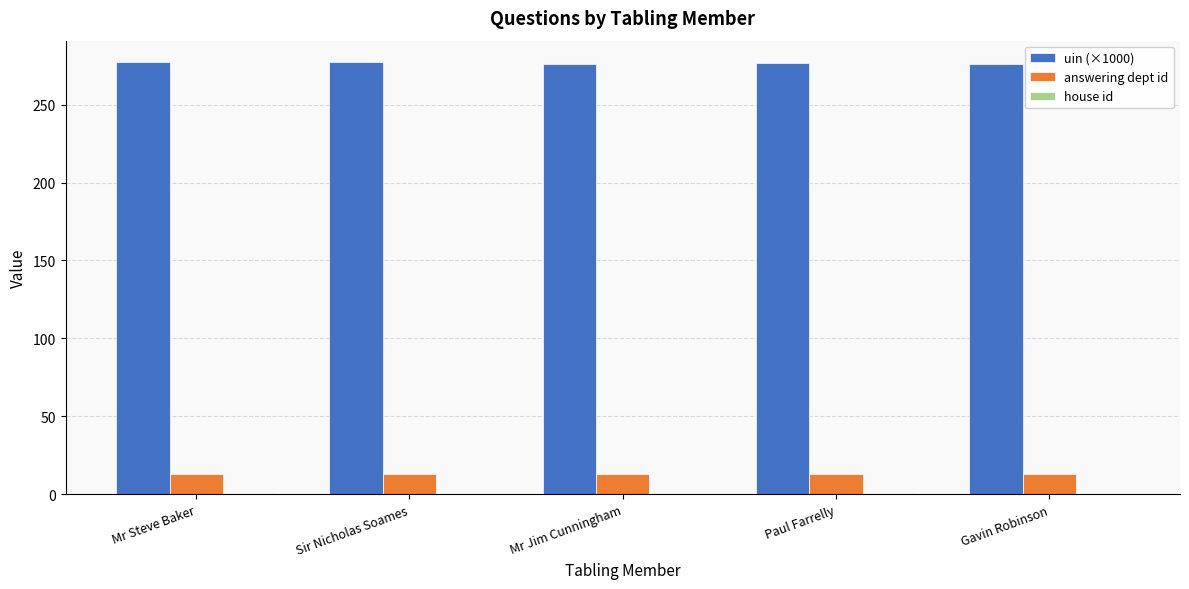

What is the minimum value for uin (×1000)?

275.8